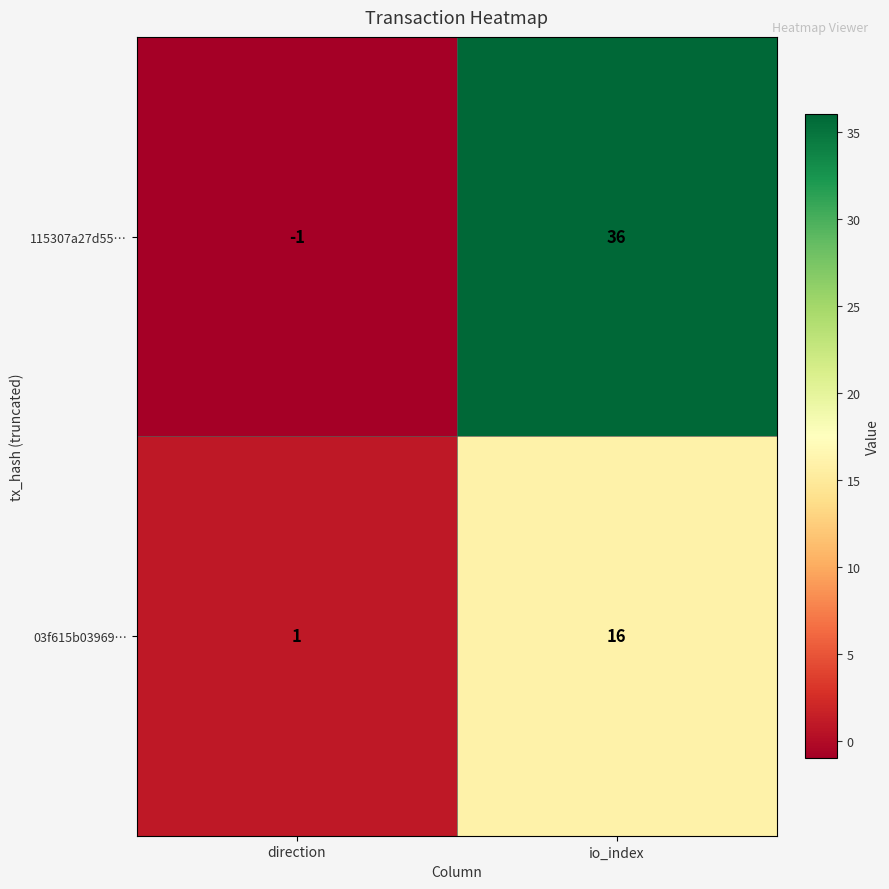

How many data points does each series have?

2